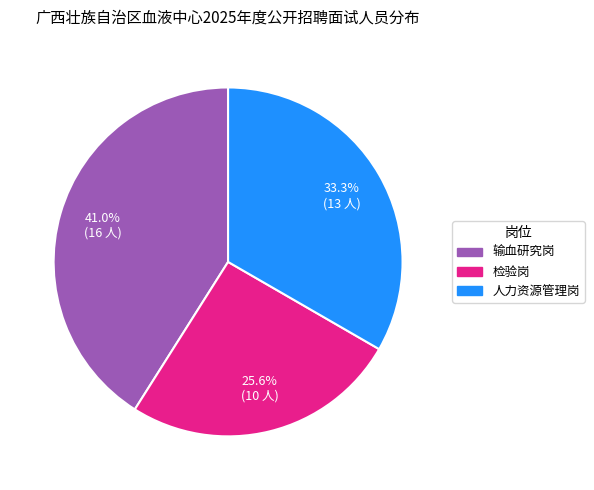

Is there a majority slice in this chart?

No